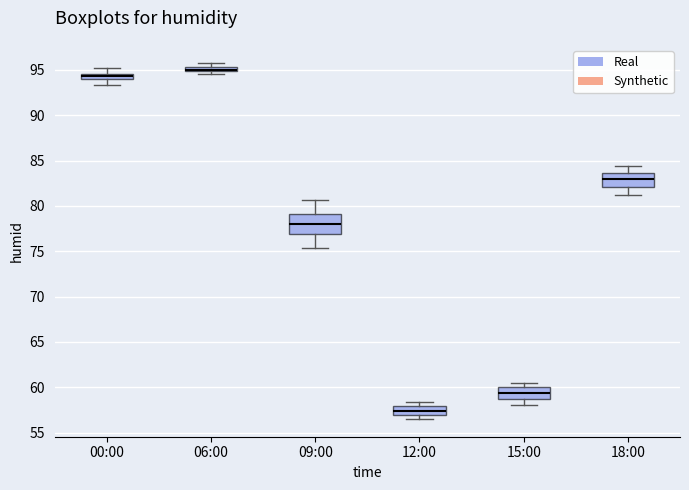

Which box has the lowest median line?

12:00